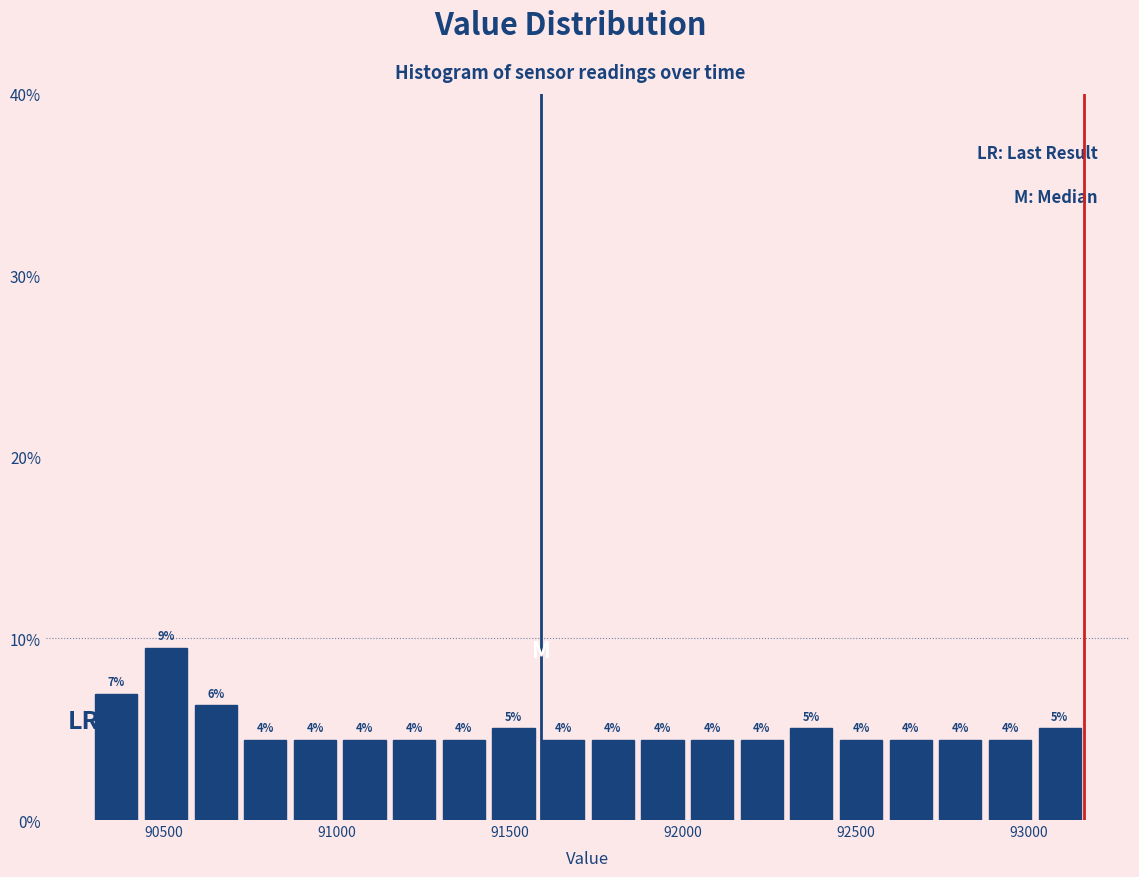

Around what value on the x-axis is the tallest bar? Give the approximate position of its centre, as read against the axis.

90500